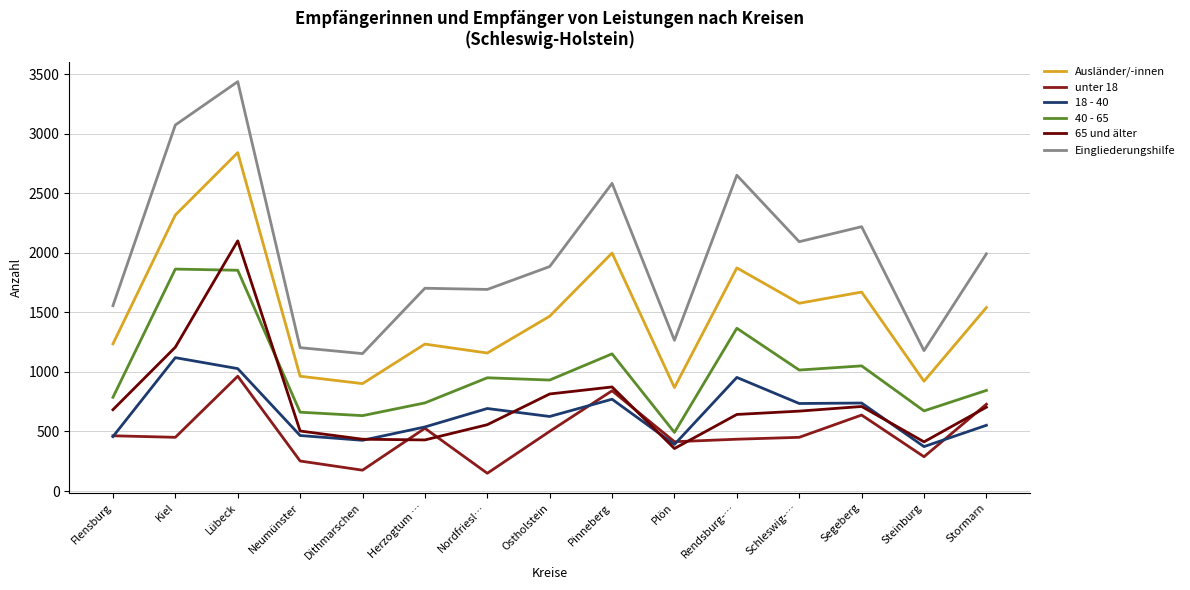

Where is the first local minimum for 18 - 40?

Dithmarschen